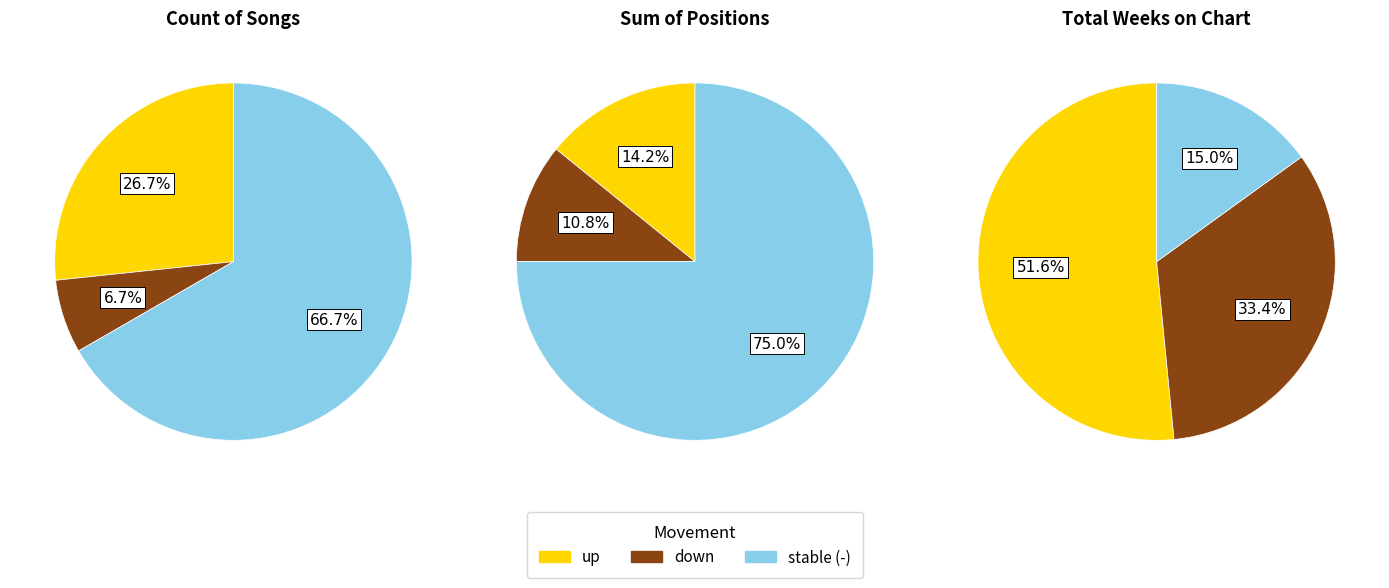

To the nearest percent, what percentage of the pie is -?

67%